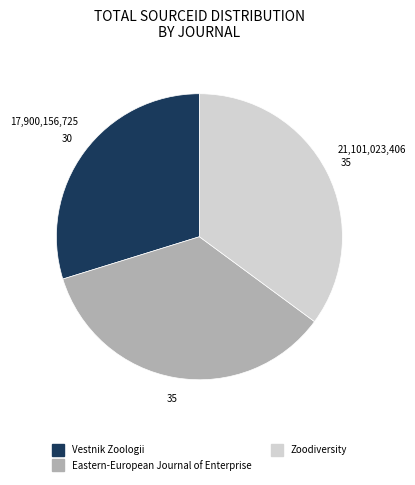

Which category has the smallest portion of the pie?

Vestnik Zoologii